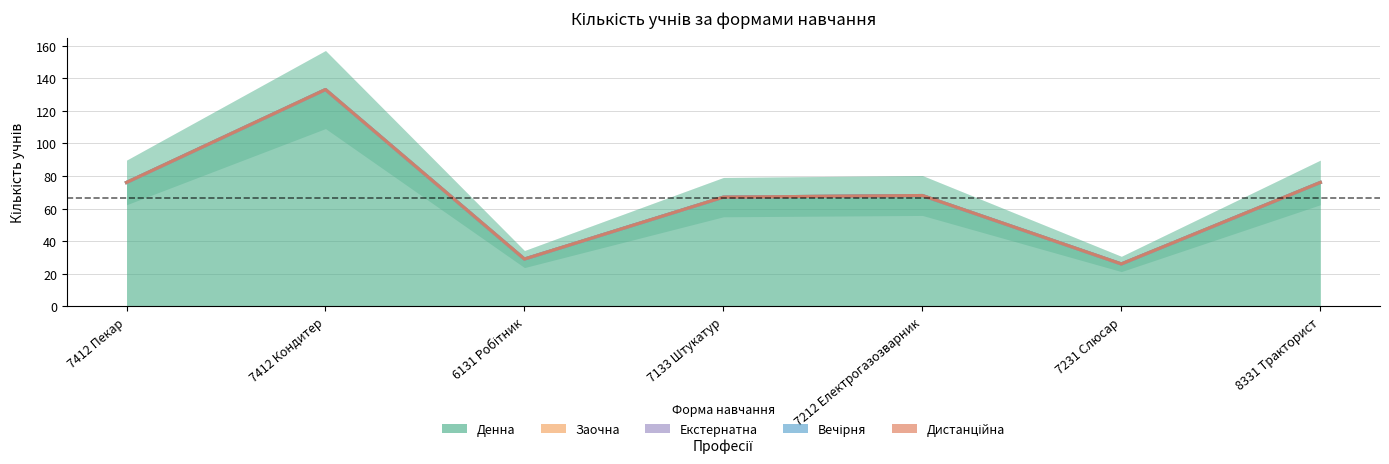

True or false: Заочна and Дистанційна intersect in this chart.

False